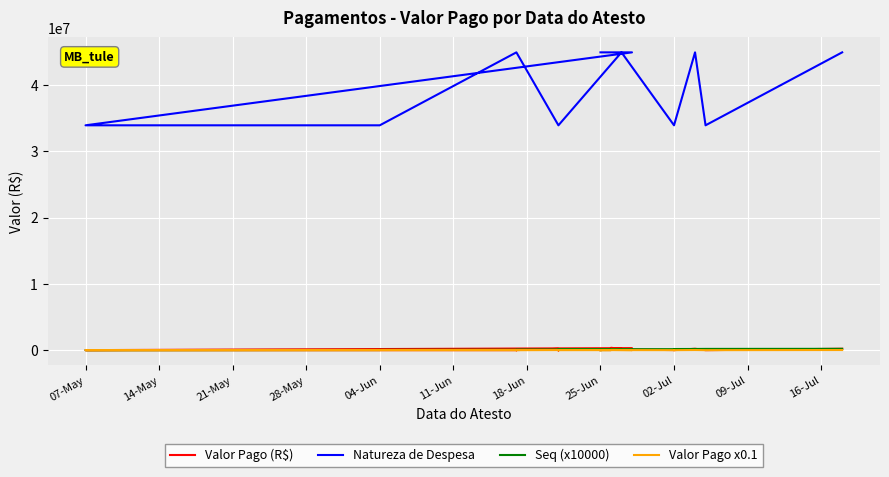

True or false: Seq (x10000) and Natureza de Despesa cross at least once.

False